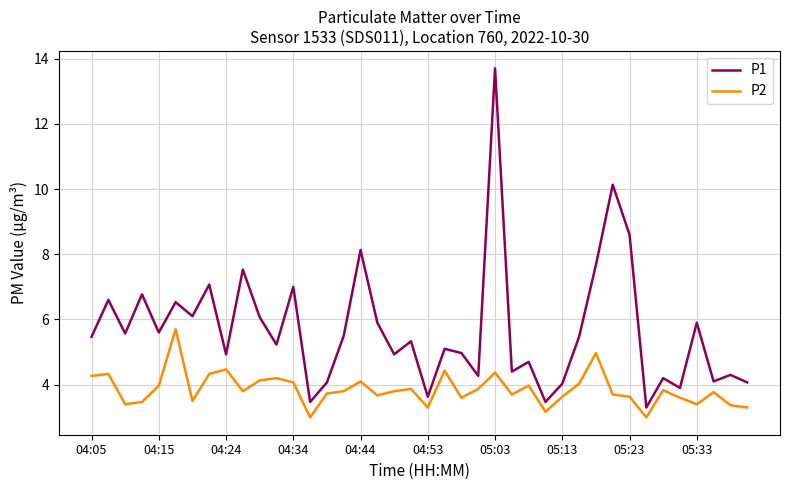

Which series has the largest range (max minus min)?

P1